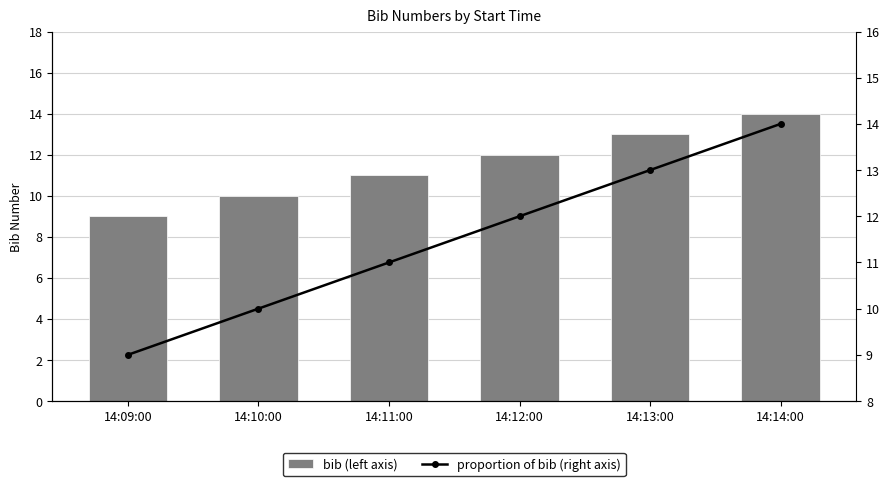

Reading right to left, transcribe all the data shown in this chart.

bib (left axis): 14:14:00=14	14:13:00=13	14:12:00=12	14:11:00=11	14:10:00=10	14:09:00=9
proportion of bib (right axis): 14:14:00=14	14:13:00=13	14:12:00=12	14:11:00=11	14:10:00=10	14:09:00=9